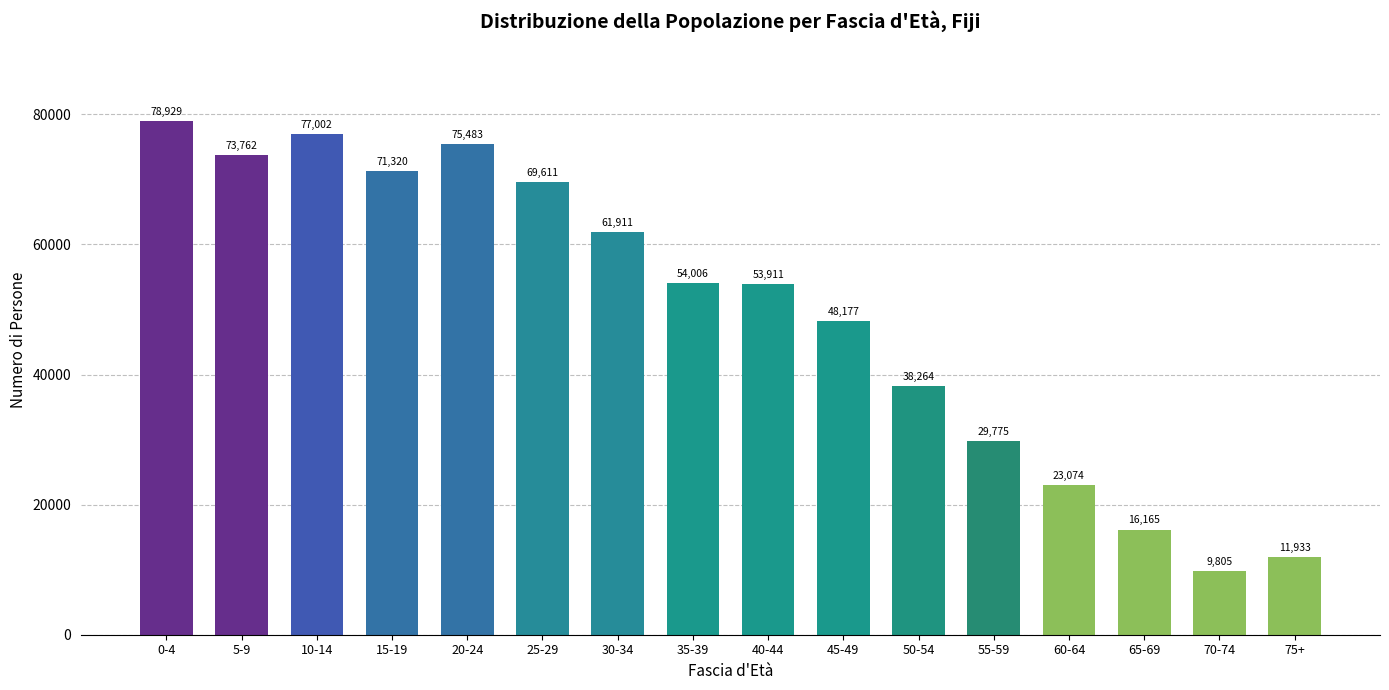

Reading right to left, list all the values displayed in this chart.

11933	9805	16165	23074	29775	38264	48177	53911	54006	61911	69611	75483	71320	77002	73762	78929